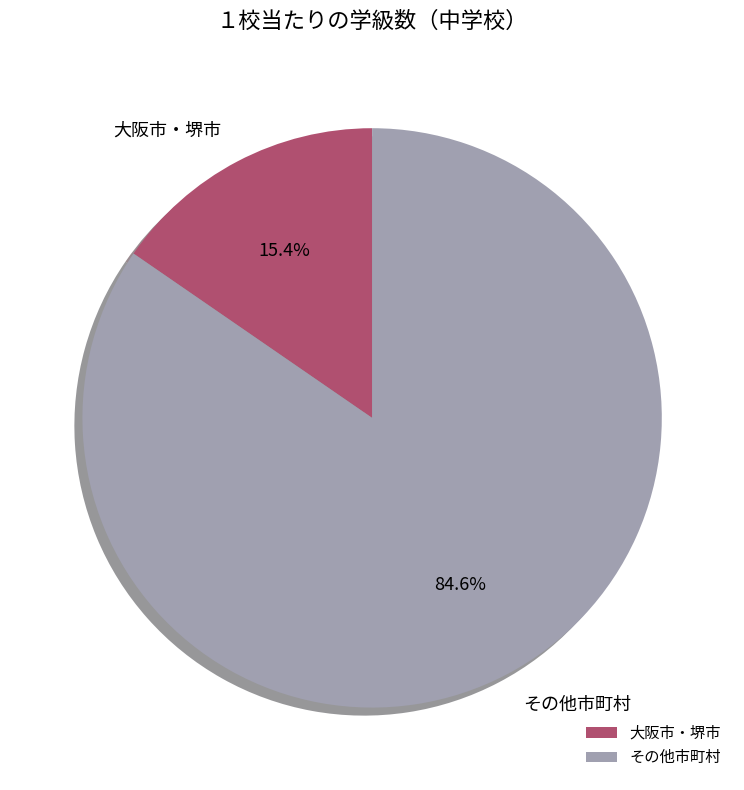

How much of the chart is everything except その他市町村?

15.4%